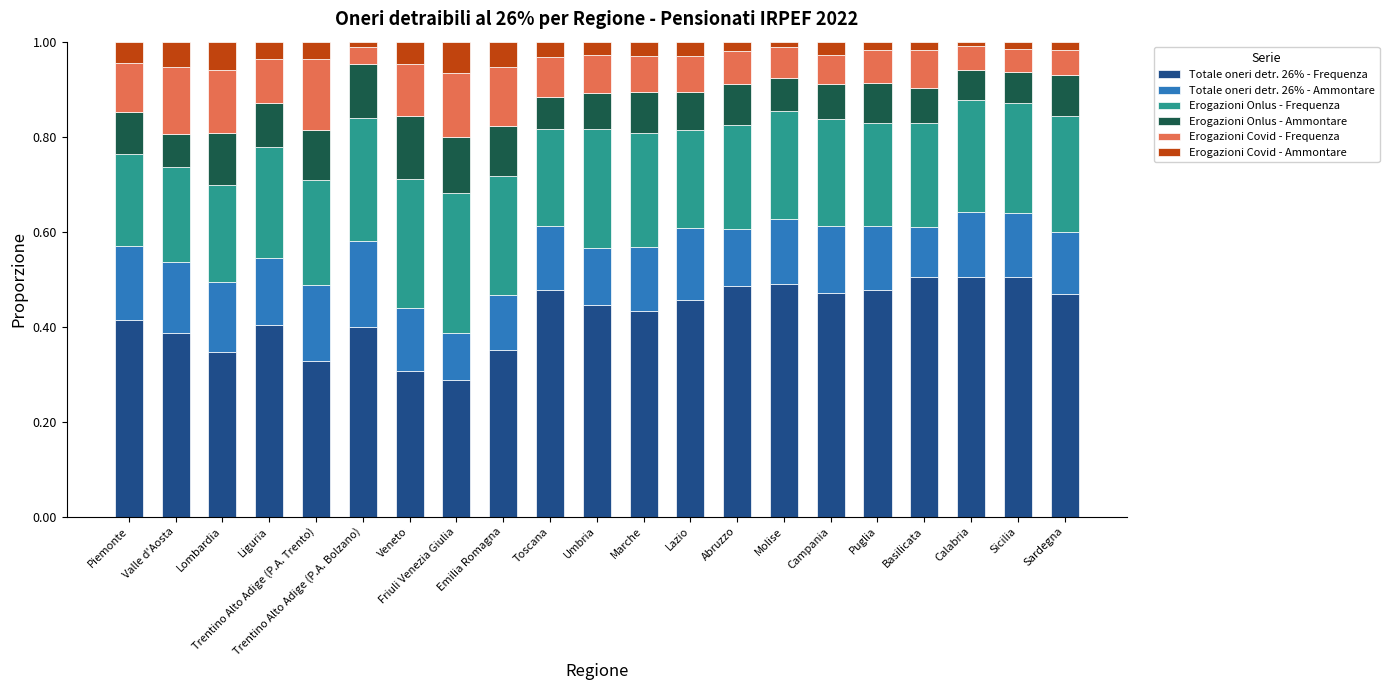

At how many categories does at least one series exceed 0?

21